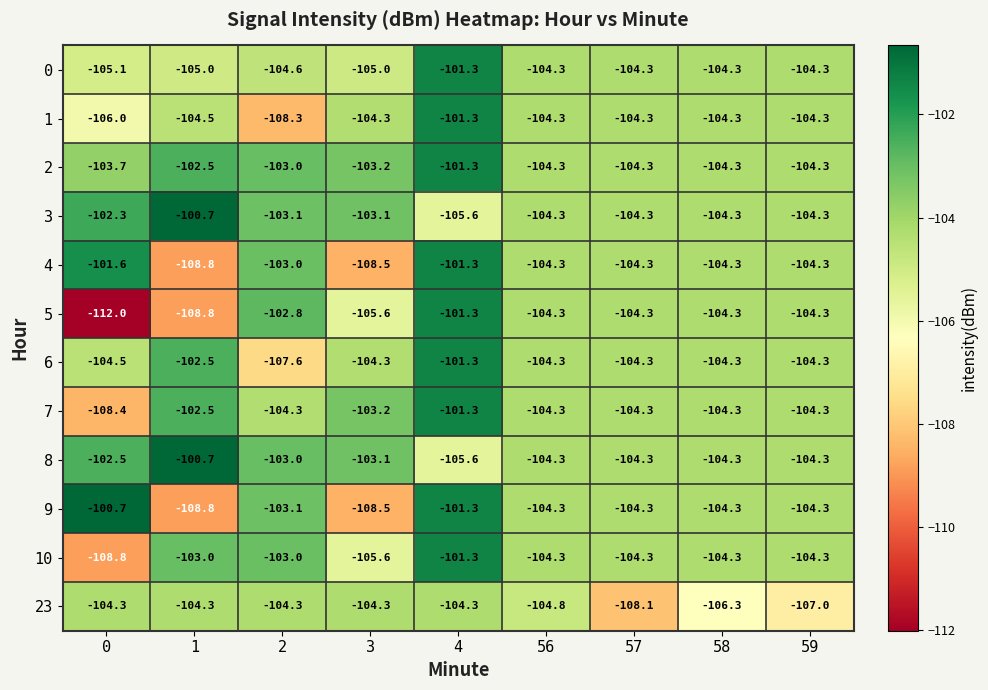

Rank the series at 0 from highest to lowest value.

9, 4, 3, 8, 2, 23, 6, 0, 1, 7, 10, 5